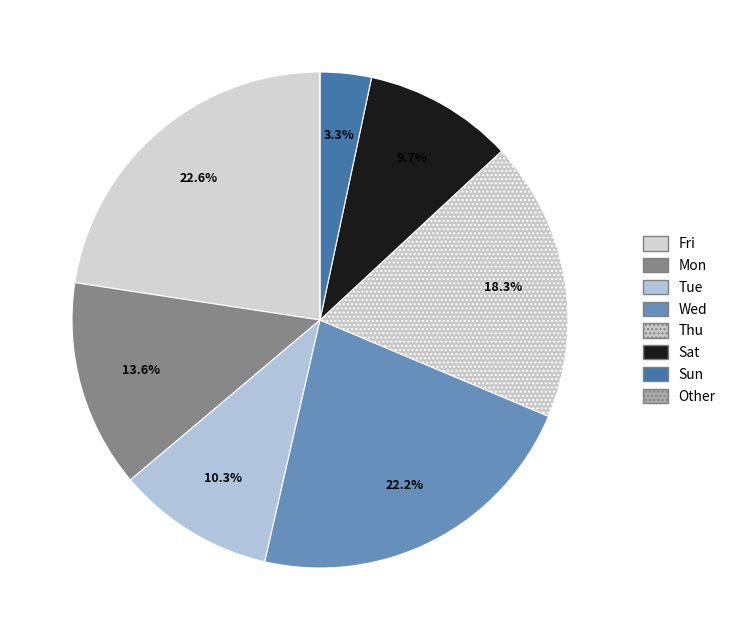

Does any single category account for the majority?

No